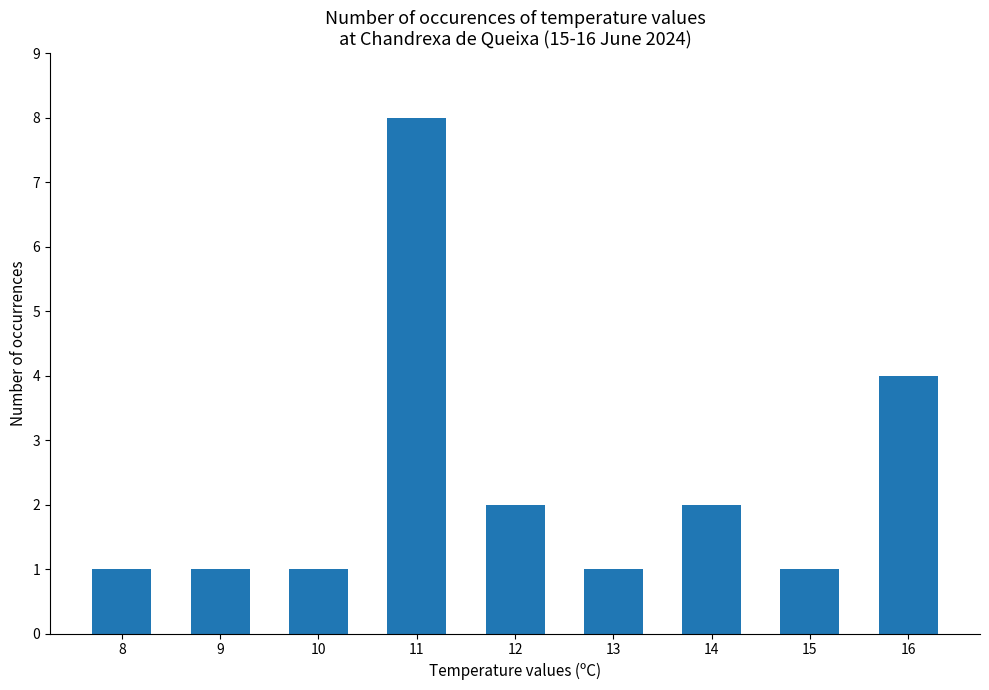

What is the sum of all values?

21